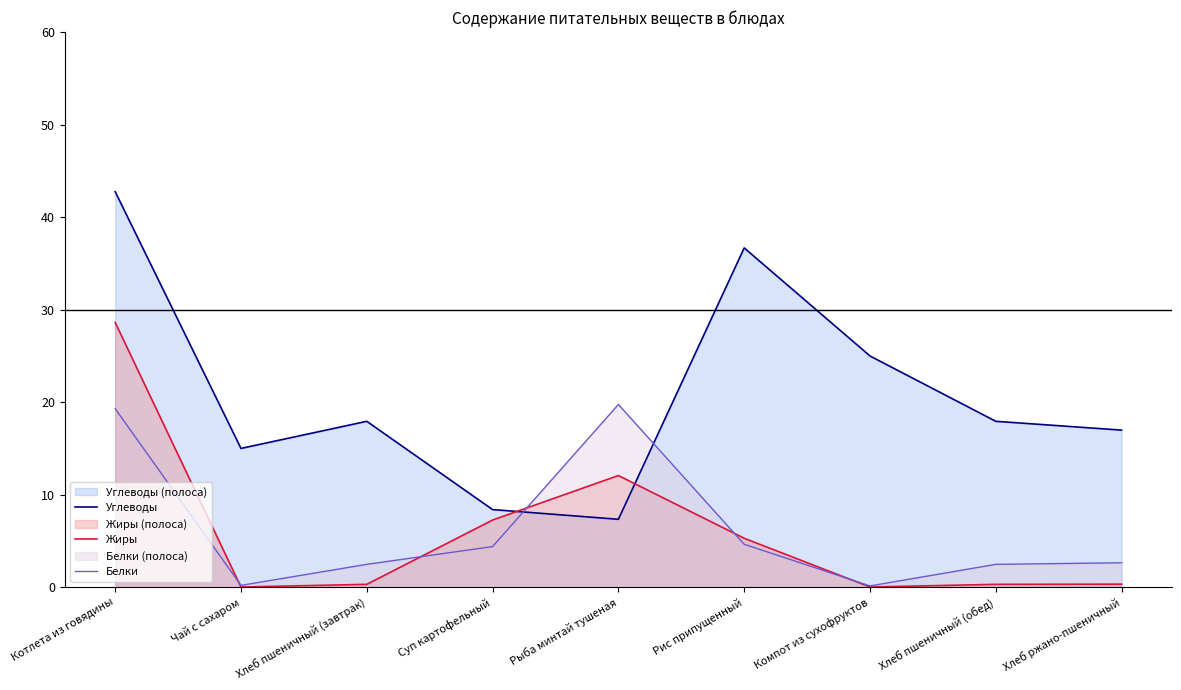

Reading left to right, list all the values displayed in this chart.

Углеводы: 42.8	15.0	17.9	8.4	7.3	36.7	25.0	17.9	17.0
Жиры: 28.6	0.0	0.3	7.3	12.1	5.3	0.0	0.3	0.3
Белки: 19.3	0.2	2.5	4.4	19.8	4.6	0.1	2.5	2.6